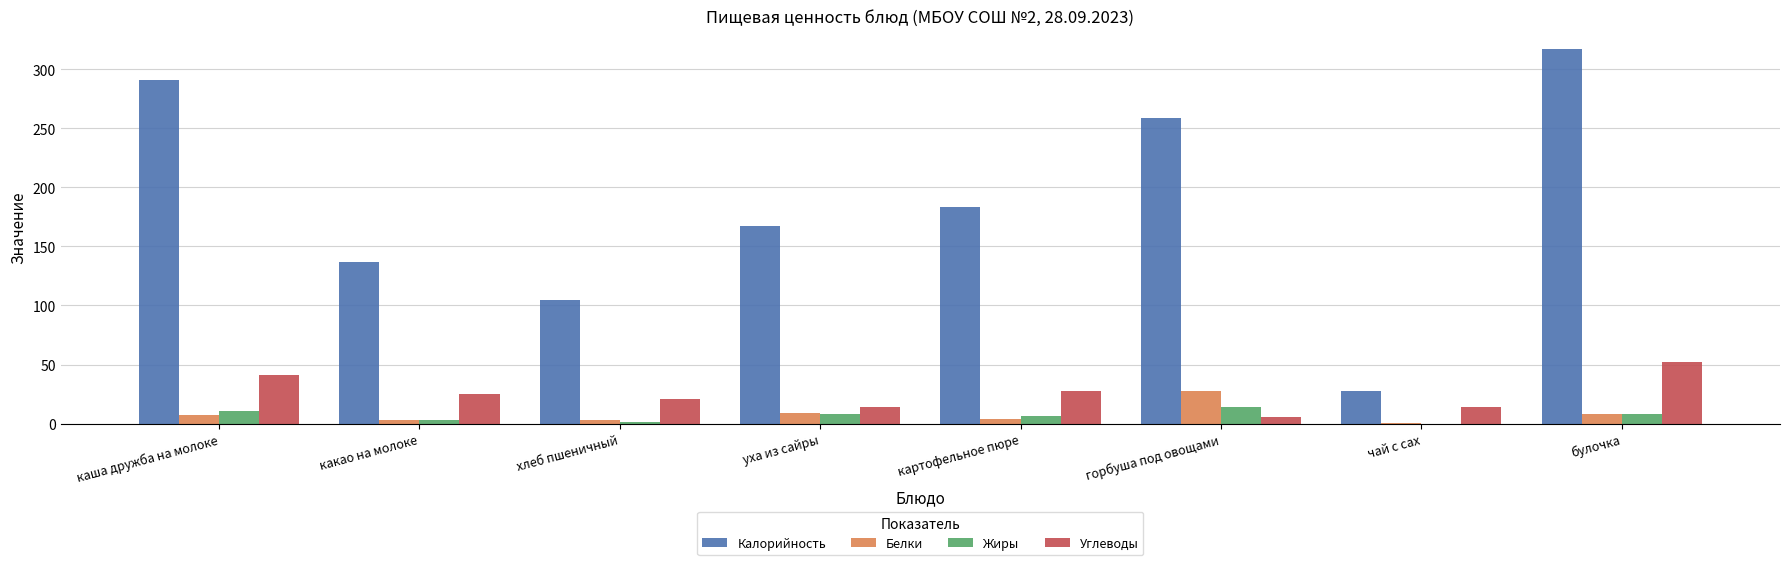

What is the sum of all Углеводы values?

200.5